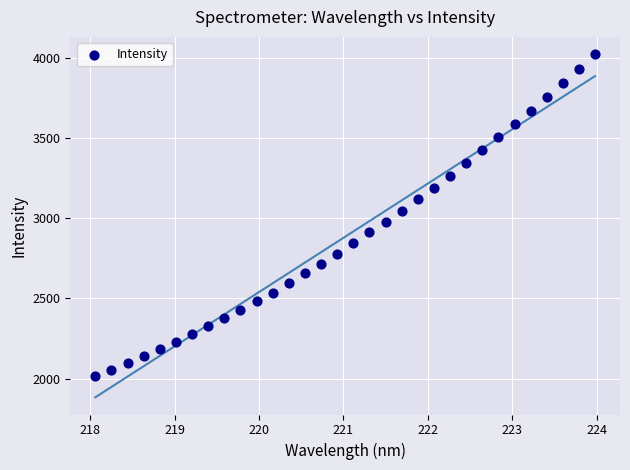

What is the range of X values (max minus min)?

5.9